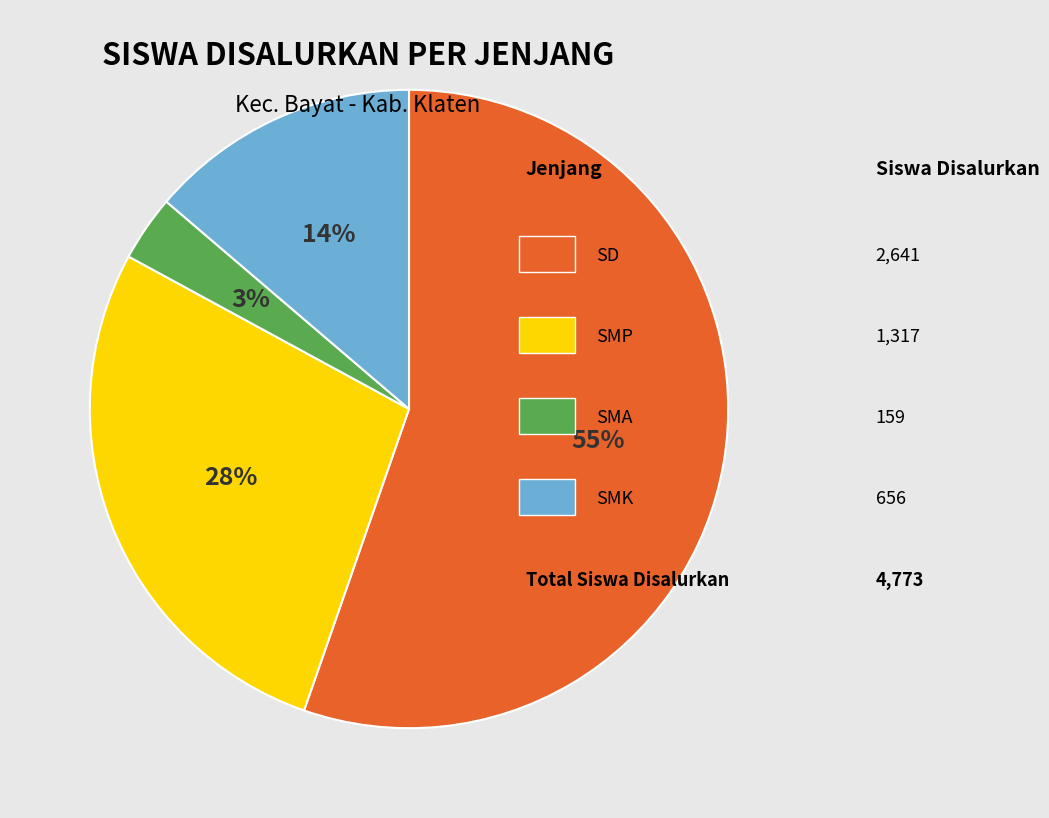

Is there any slice that represents more than half of the pie?

Yes